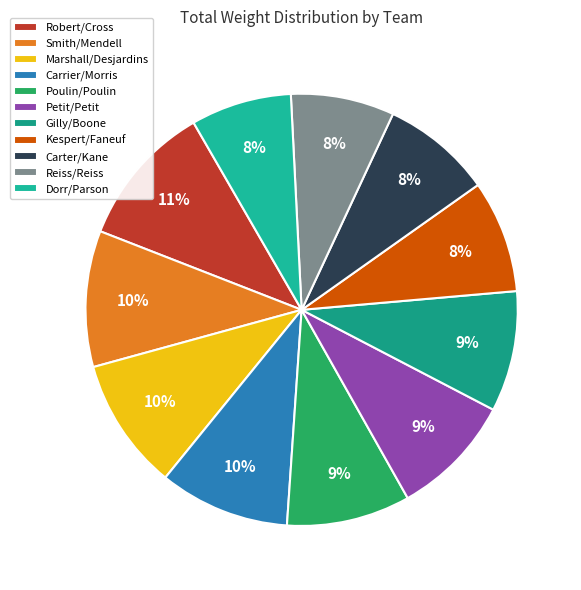

What percentage do Robert/Cross and Kespert/Faneuf together represent?

19.2%